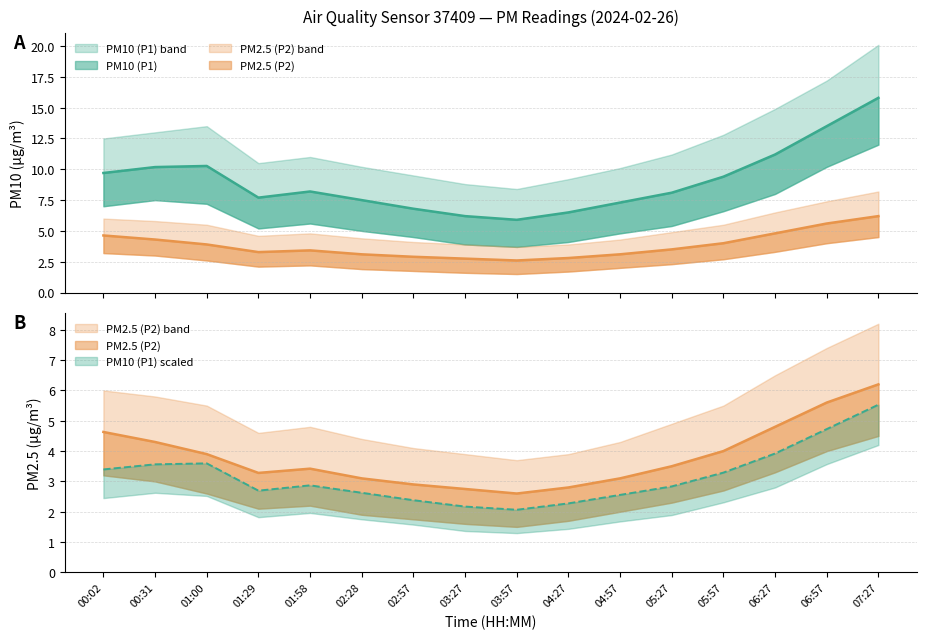

Which series has the largest total across all categories?

PM10 (P1)